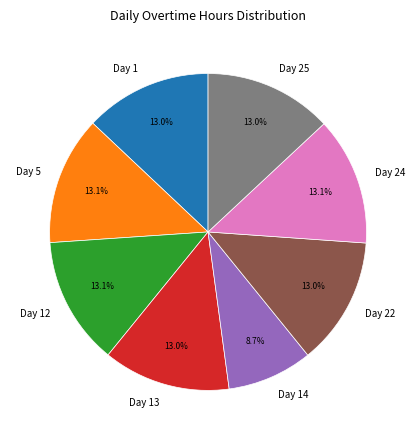

What portion of the pie excludes Day 5?

86.9%